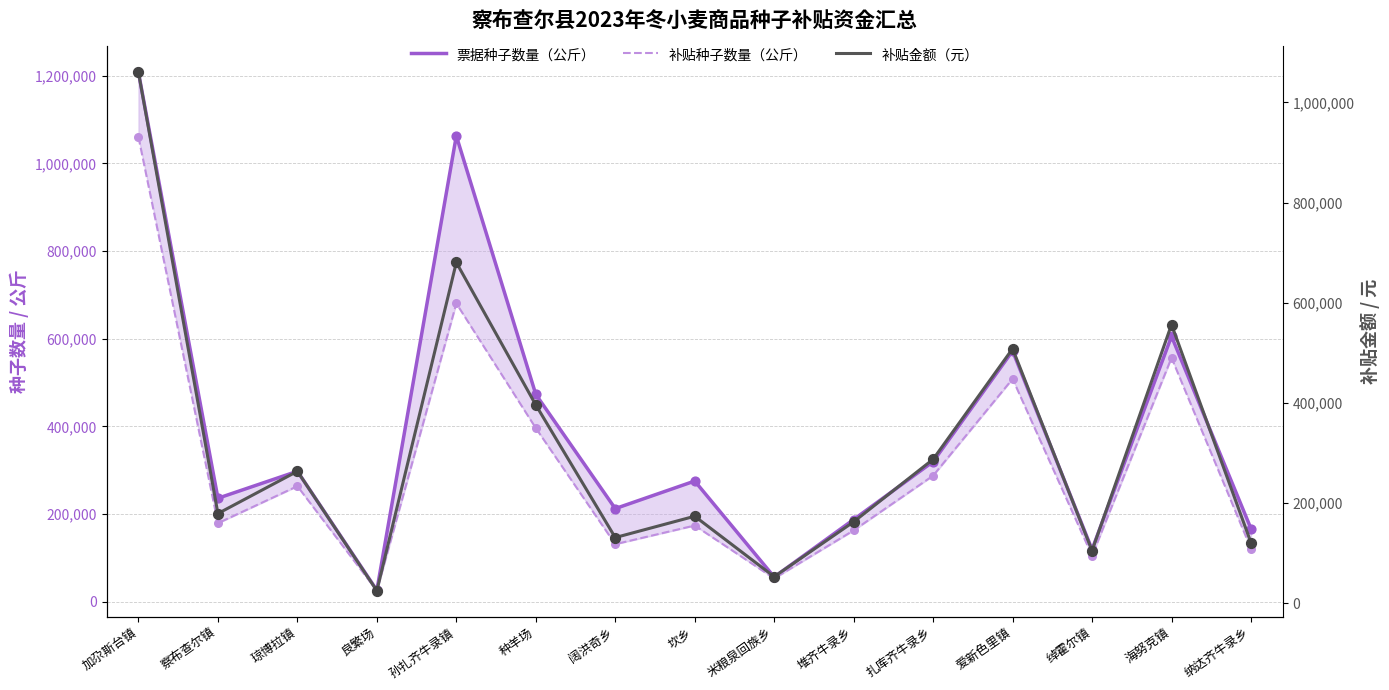

At how many categories does at least one series exceed 636820?

2